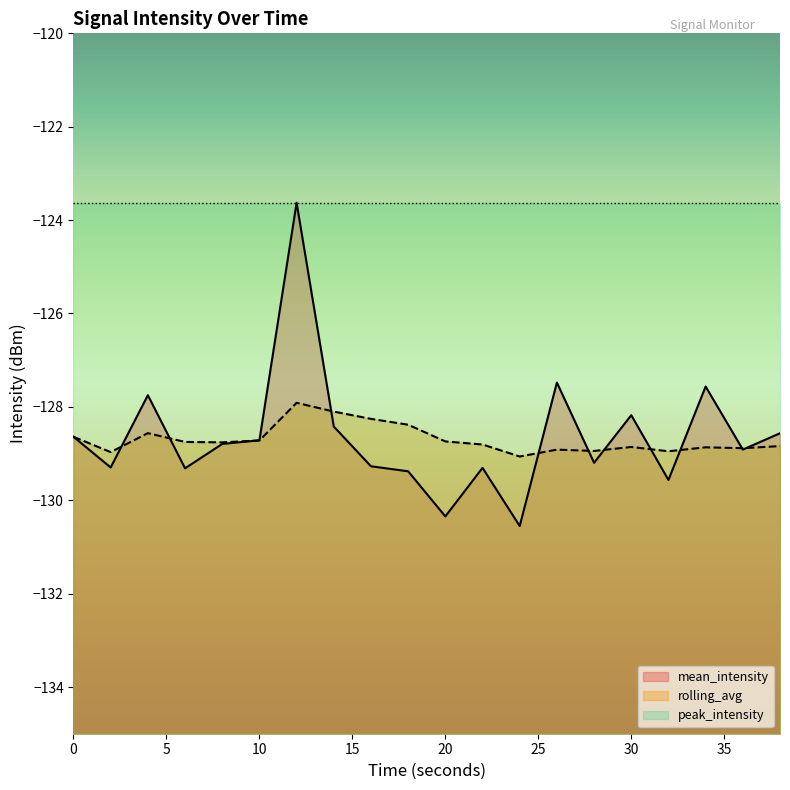

Is it true that rolling_avg equals -172.4 at 12?

False